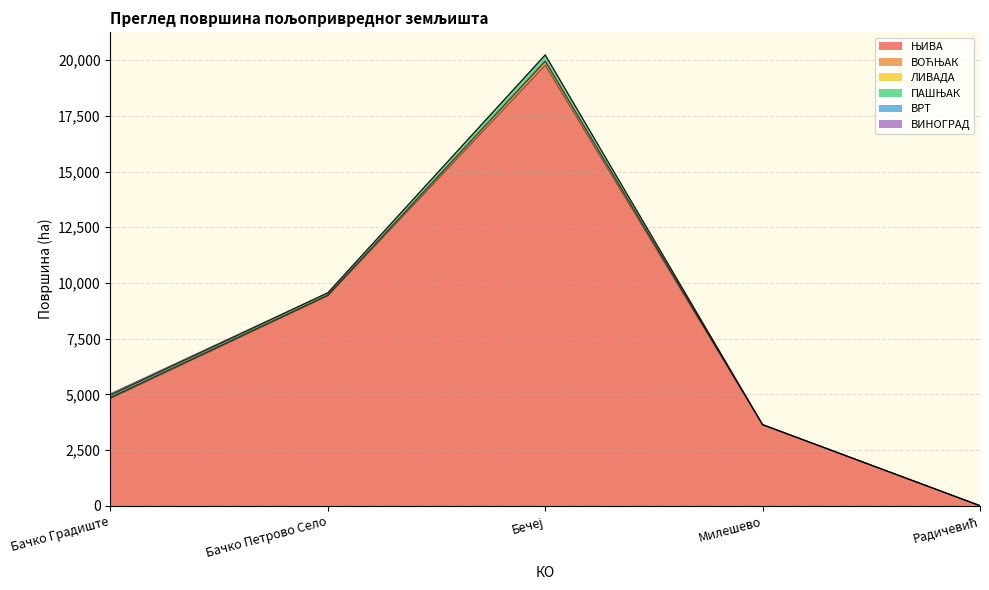

Reading left to right, list all the values displayed in this chart.

ЊИВА: 4822.6	9429.7	19772.0	3638.7	12.0
ВОЋЊАК: 40.0	16.2	160.9	2.3	0.0
ЛИВАДА: 10.7	34.2	33.4	7.2	0.0
ПАШЊАК: 93.6	80.2	260.3	2.8	2.1
ВРТ: 0.0	0.5	0.0	0.0	0.0
ВИНОГРАД: 69.6	5.3	13.7	0.8	0.0